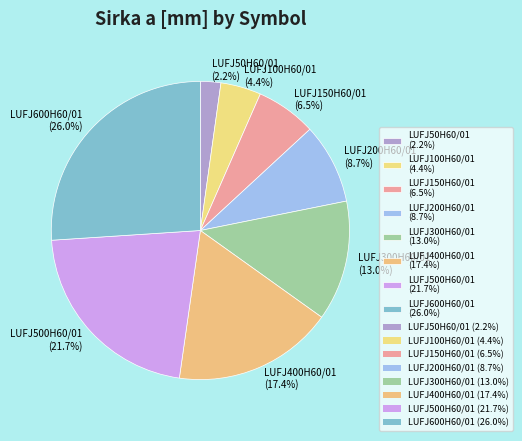

To the nearest percent, what portion does LUFJ600H60/01 represent?

26%